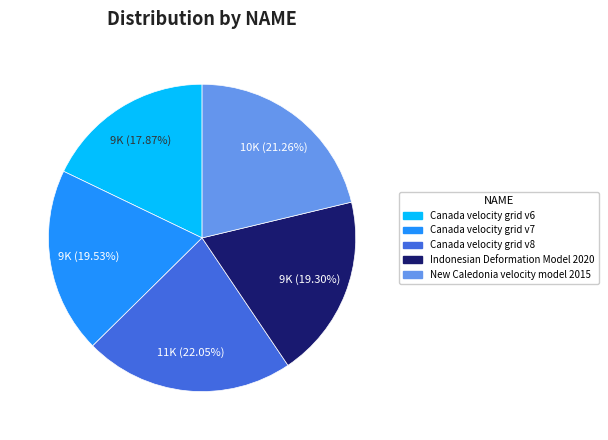

What percentage do Canada velocity grid v6 and Indonesian Deformation Model 2020 together represent?

37.2%